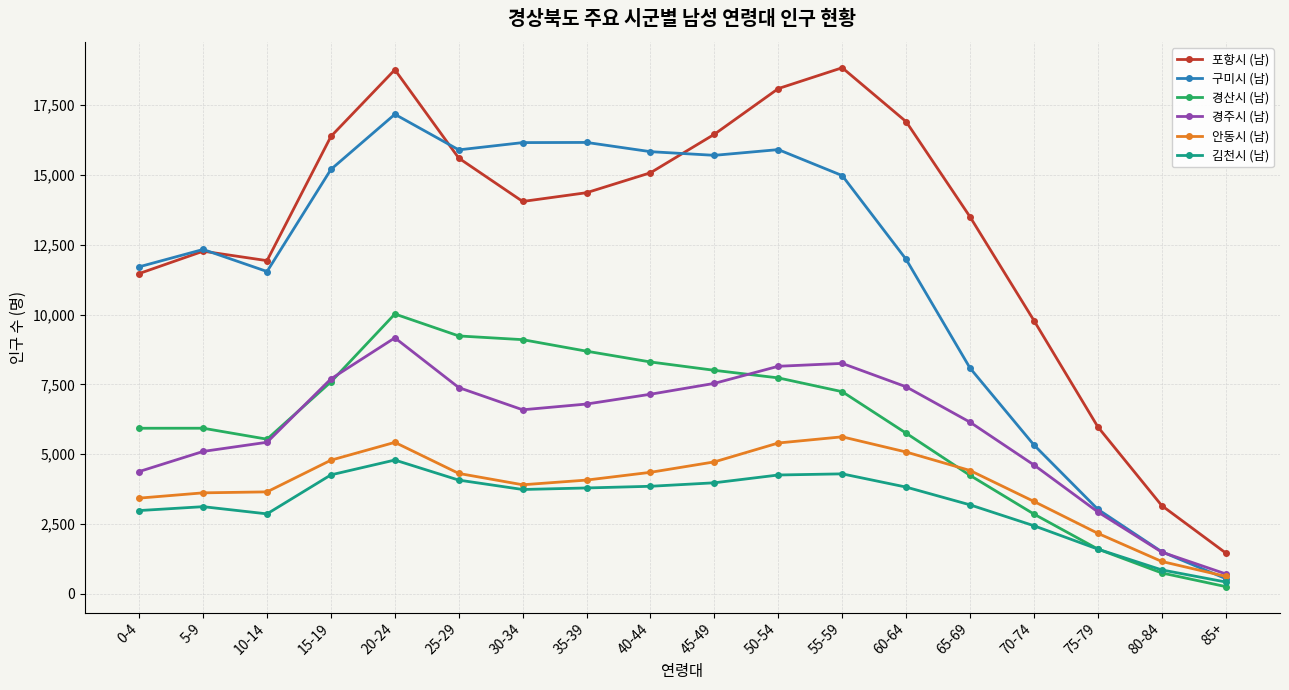

What position from the left is 30-34?

7